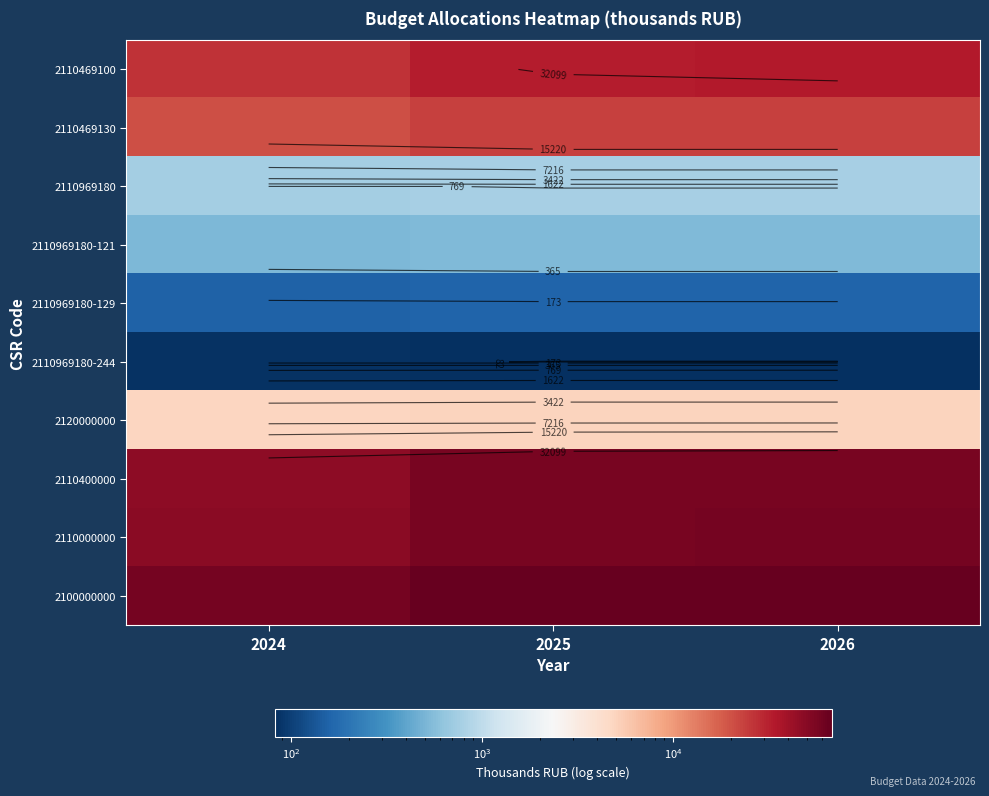

Which series has the largest total across all categories?

2100000000